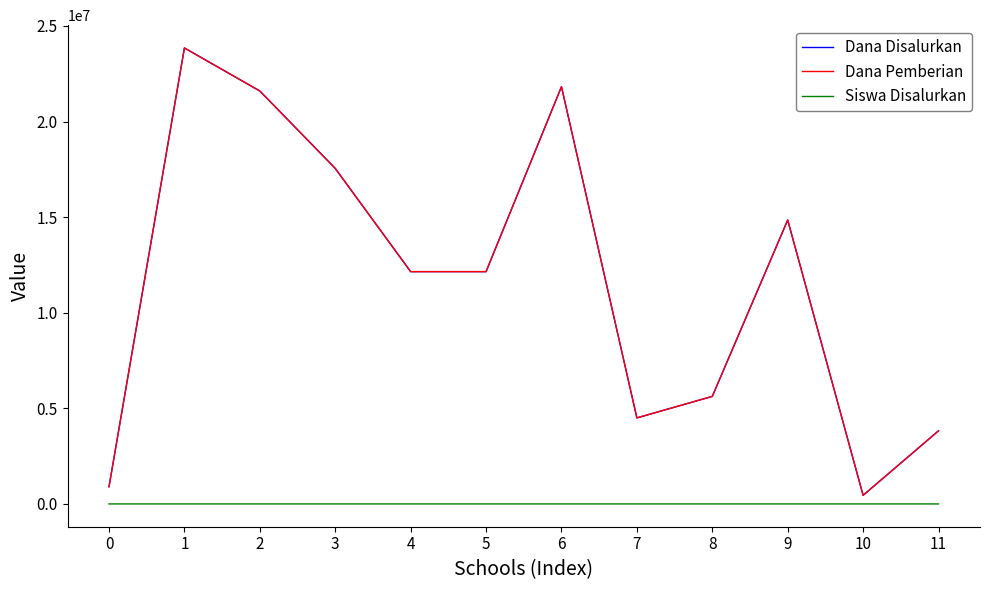

Does the chart display data point markers on the line(s)?

No